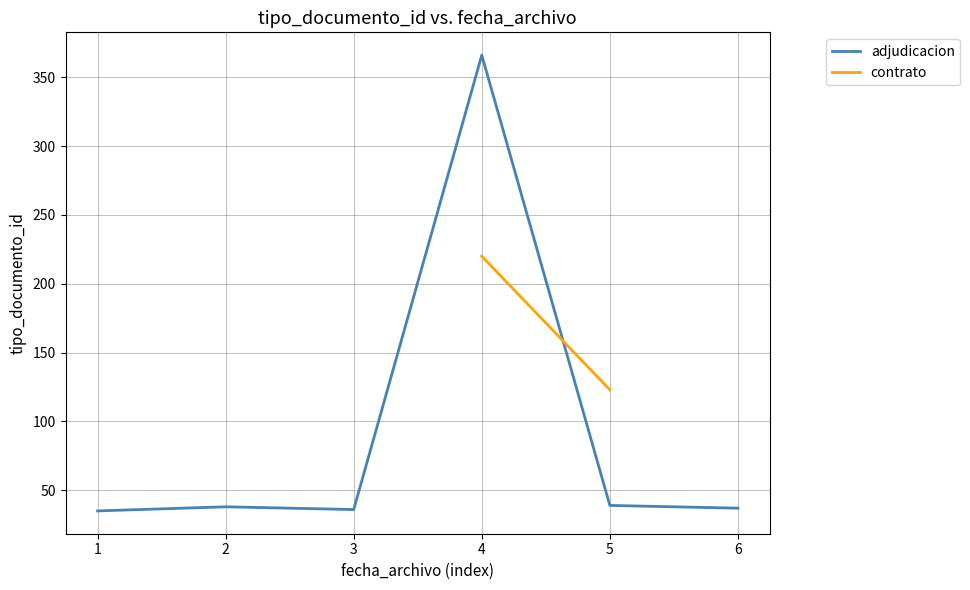

What is the ratio of the value at 6 to the value at 3?

1.0